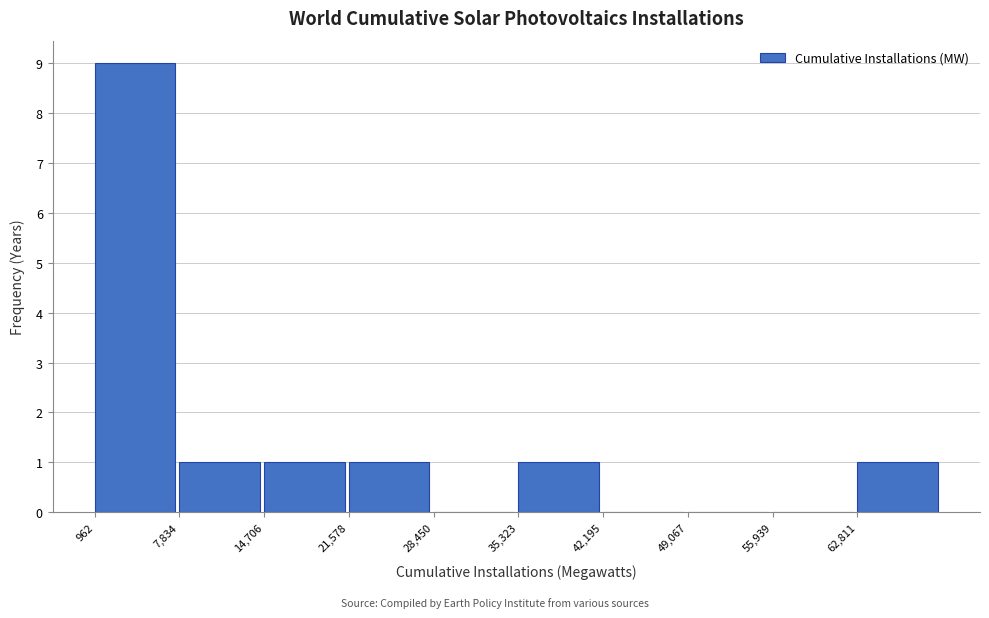

Reading left to right, transcribe this chart: for each bar, give the range it covers on the x-axis and its height. Neither the bar edges nor the heights are printed on the chart, so give them approximately, as read against the axes.

1000 to 8000: 9
8000 to 15000: 1
15000 to 22000: 1
22000 to 28000: 1
28000 to 35000: 0
35000 to 42000: 1
42000 to 49000: 0
49000 to 56000: 0
56000 to 63000: 0
63000 to 70000: 1